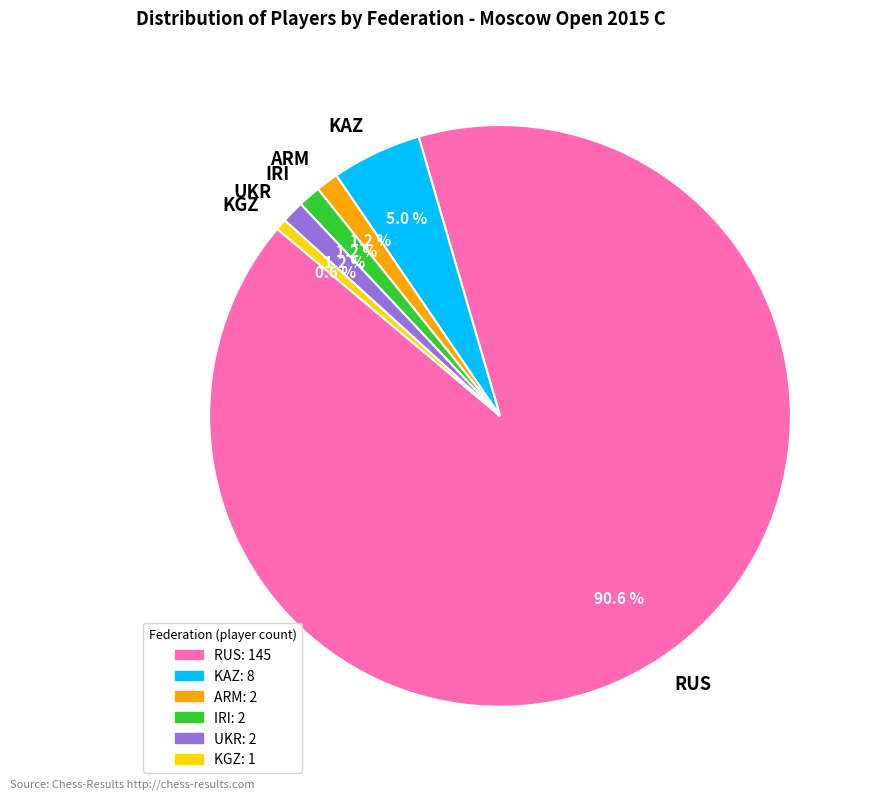

What percentage is the IRI slice, to the nearest percent?

1%